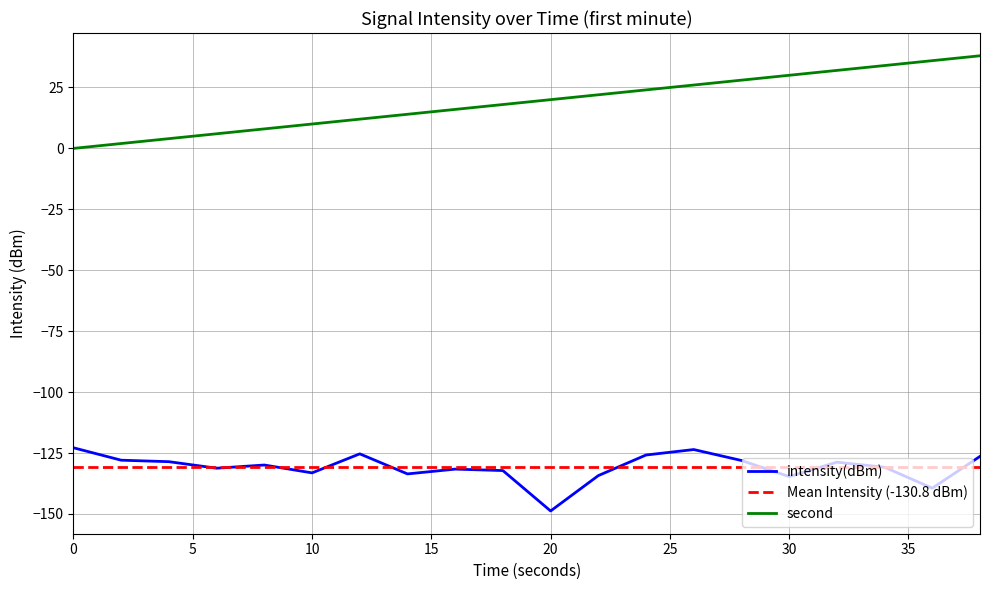

Is this an area chart (filled region under the line)?

No